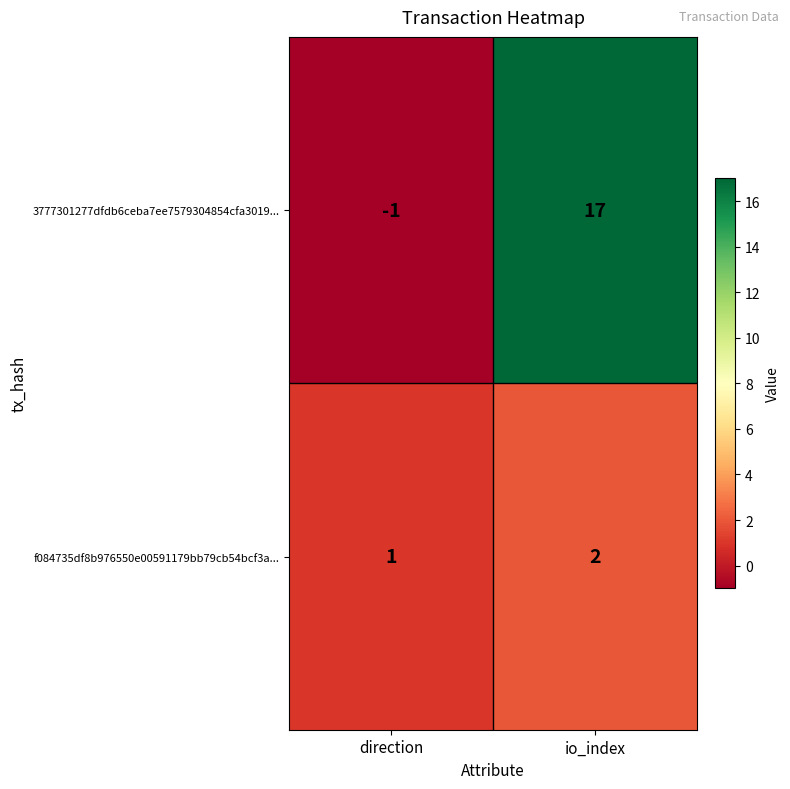

Reading left to right, what are all the values shown in this chart?

3777301277dfdb6ceba7ee7579304854cfa3019...: direction=-1	io_index=17
f084735df8b976550e00591179bb79cb54bcf3a...: direction=1	io_index=2